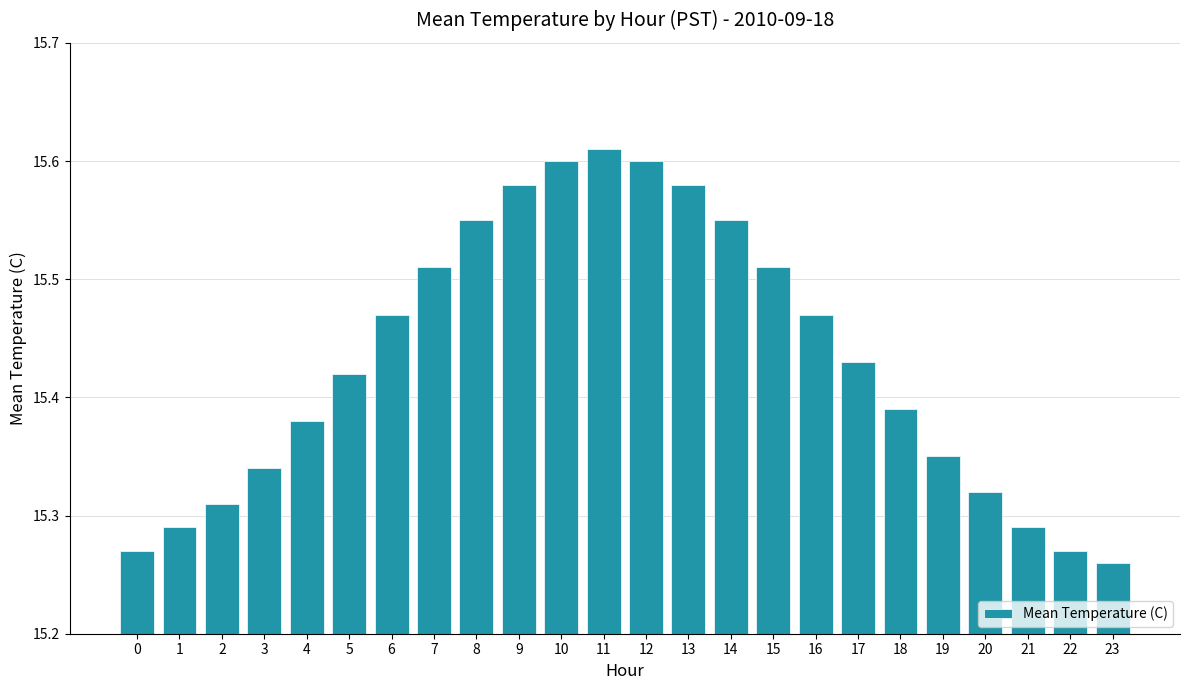

Is it true that the value at 14 is 15.6?

True